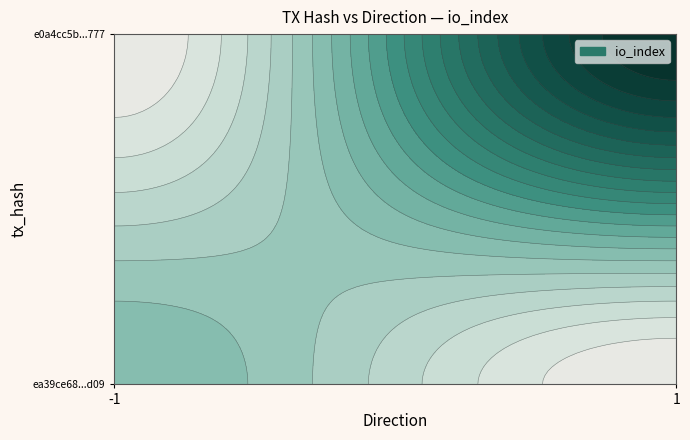

How many data points in ea39ce68cec7766cadfe728bdb59901dc127d09 are less than 5?

1